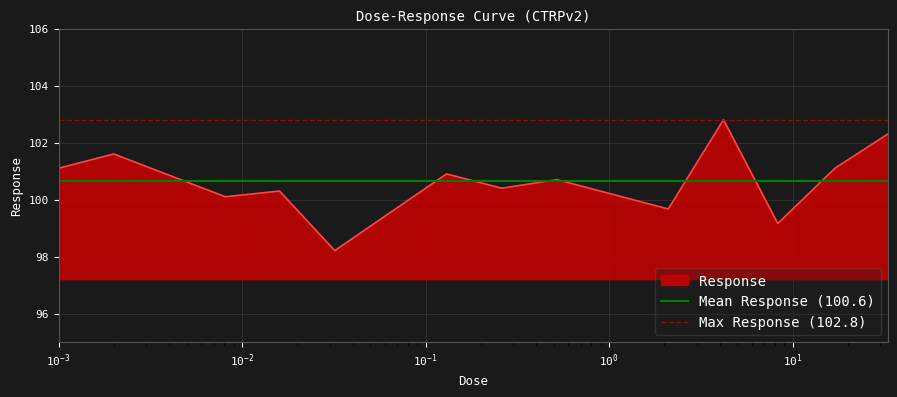

What is the highest value of the Response series?

102.8